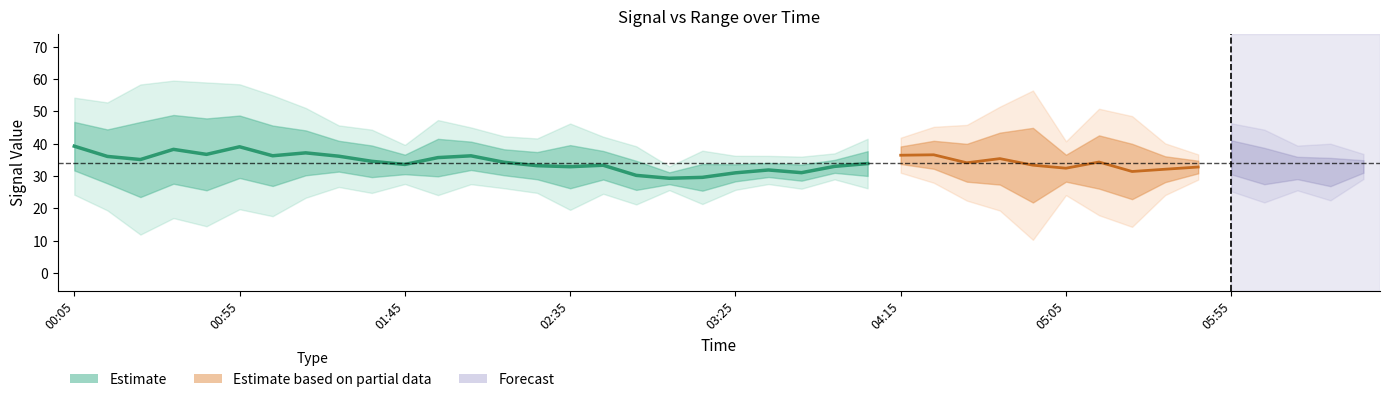

At which category is the sum across all series the highest?

00:05